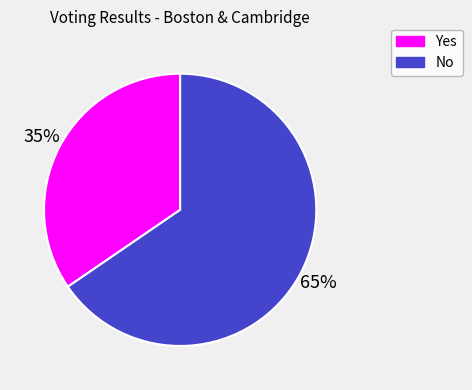

Which category accounts for the majority?

No